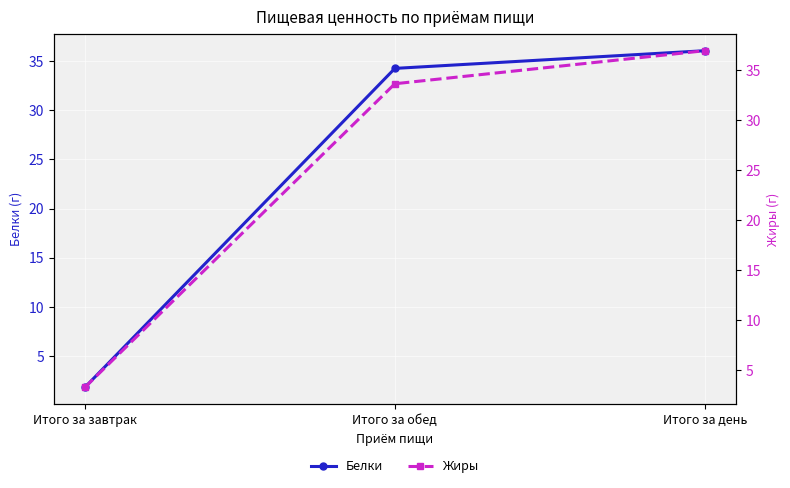

Count the number of data series in this chart.

2